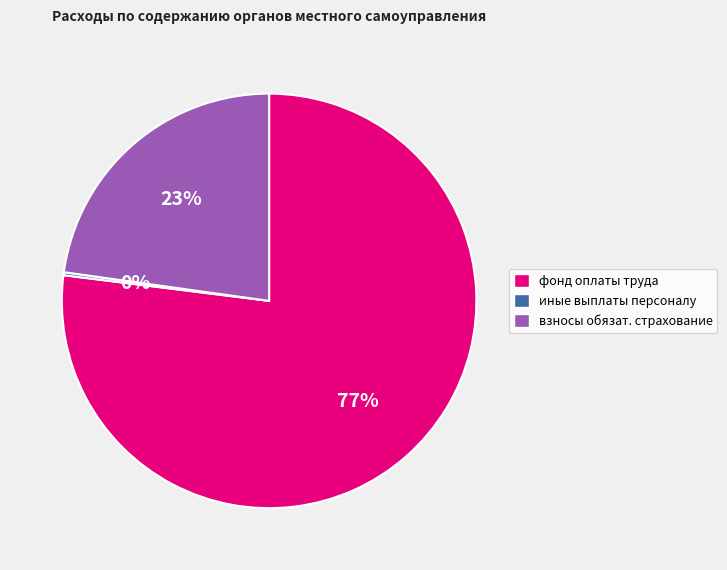

To the nearest percent, what is the average slice percentage?

33%